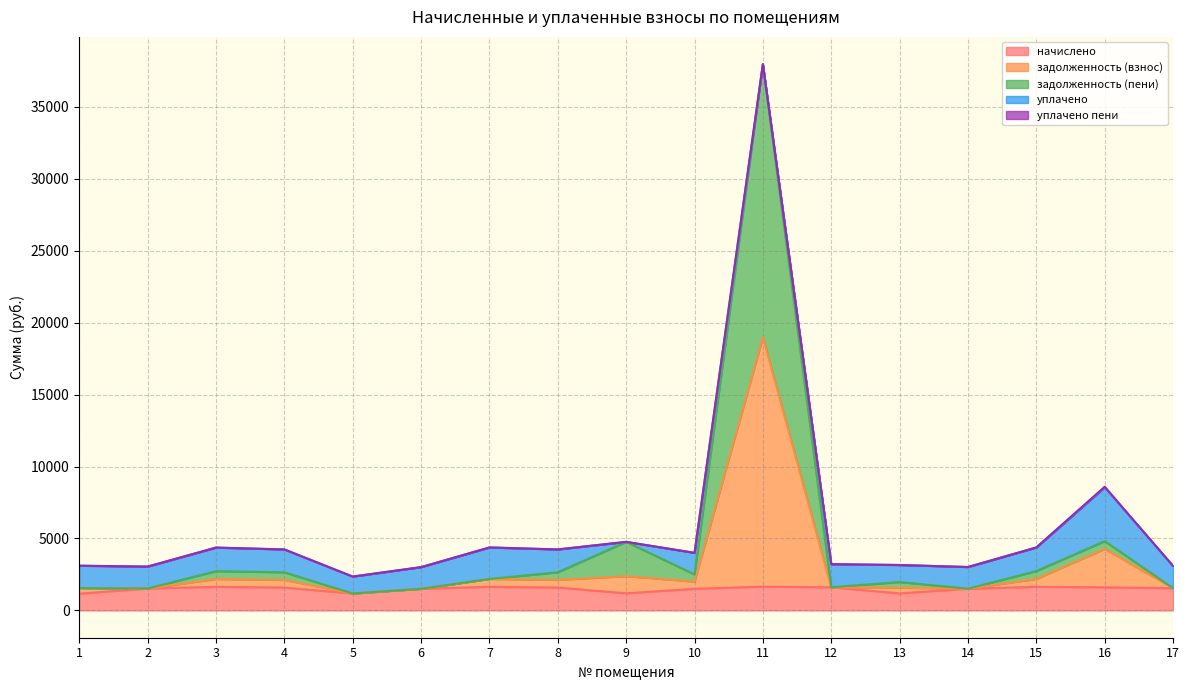

What is the minimum value for начислено?

1165.1